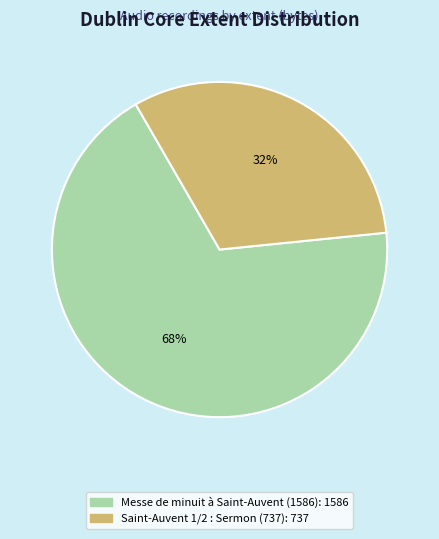

To the nearest percent, what portion does Saint-Auvent 1/2 : Sermon (737) represent?

32%